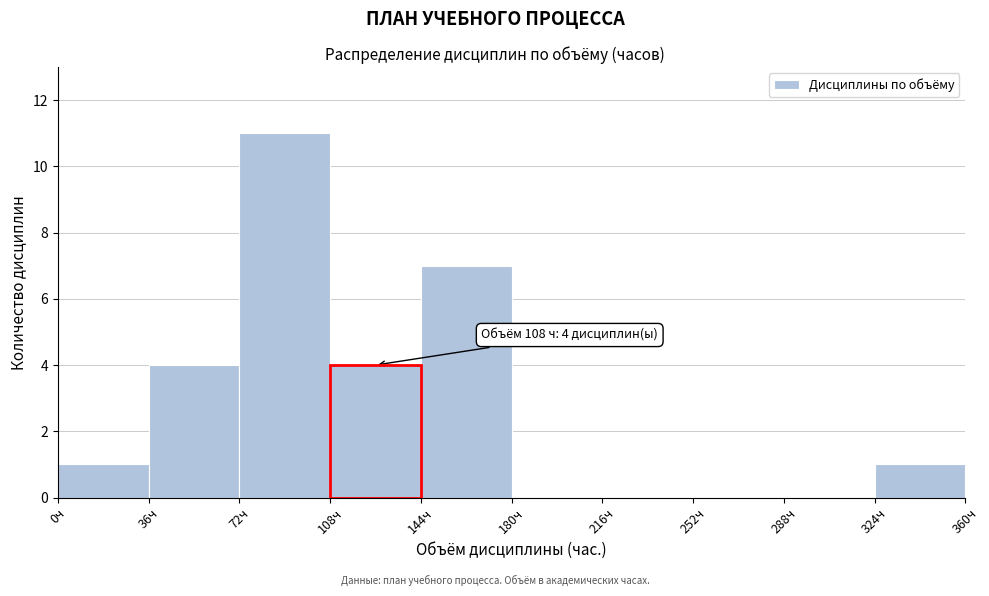

Which range on the x-axis has the tallest bar?

72 to 108